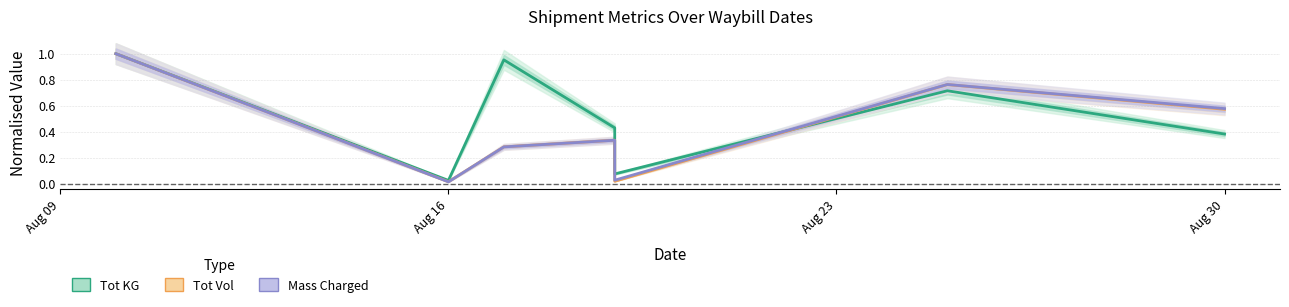

Is the value of Tot Vol at Aug 16 greater than the value of Tot KG at 4?

No